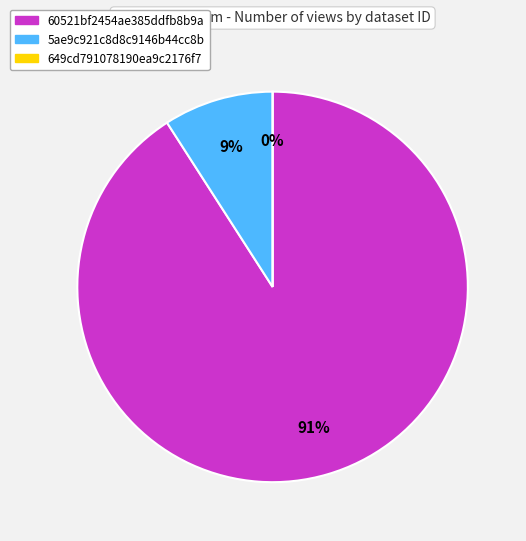

To the nearest percent, what is the difference between the largest and smallest slice percentages?

91%